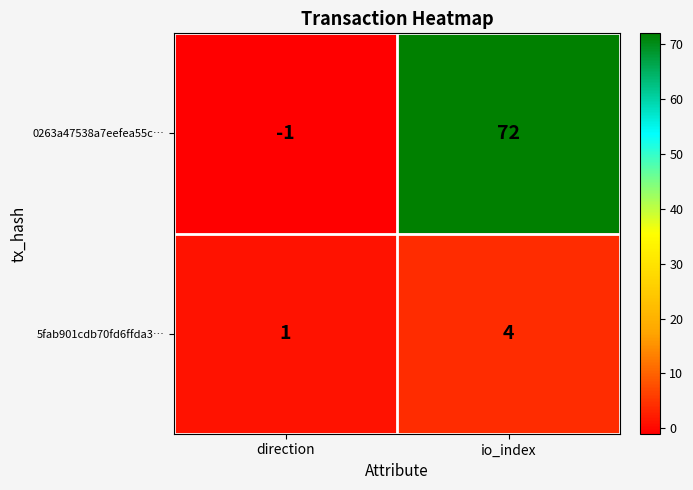

Read the 5fab901cdb70fd6ffda3… value at io_index.

4